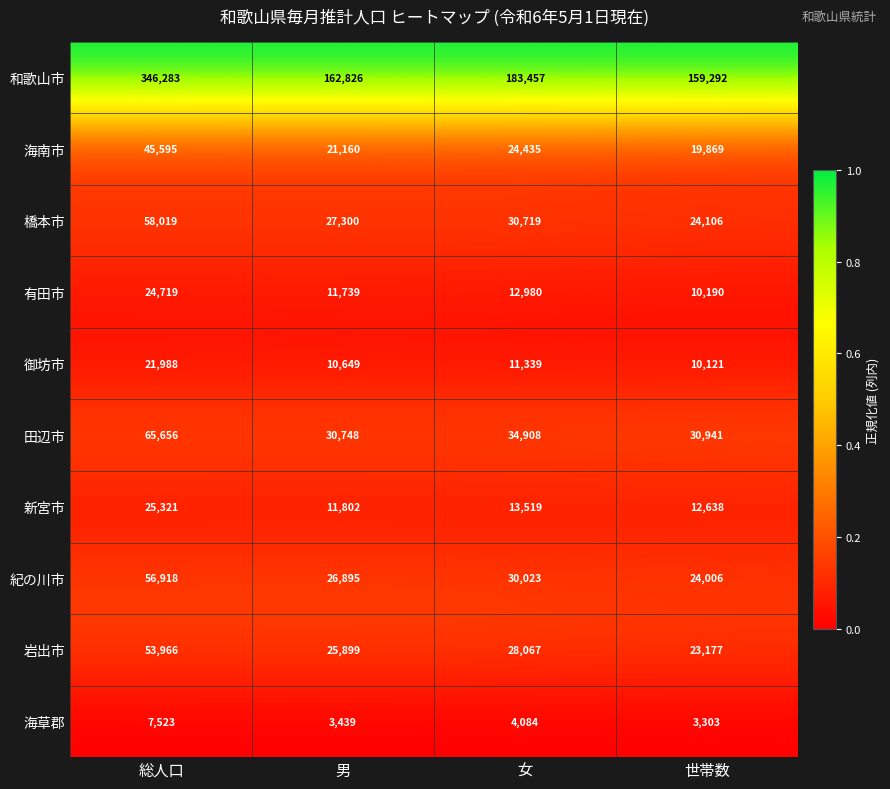

At which label does 有田市 reach its minimum?

世帯数